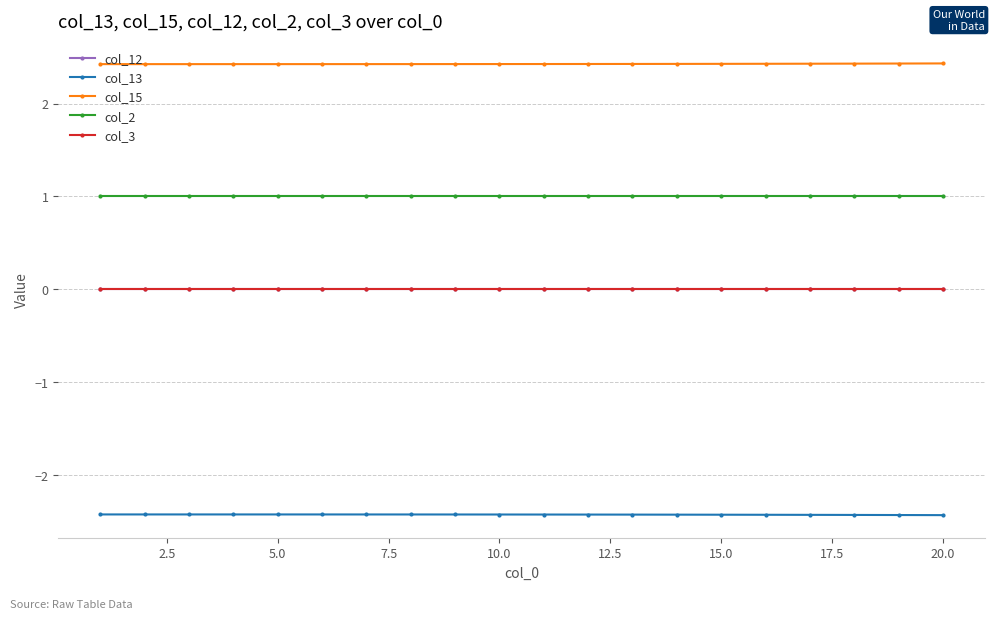

Which series has the largest total across all categories?

col_15